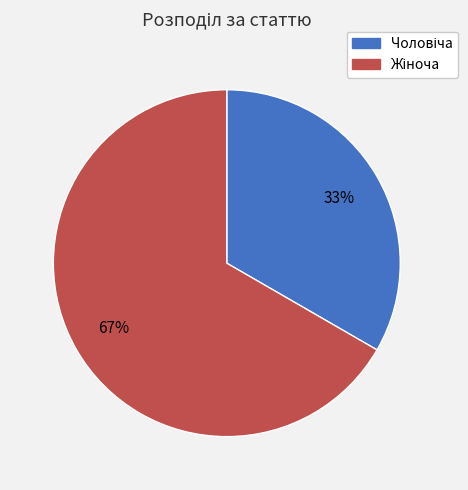

How many slices are in this pie chart?

2